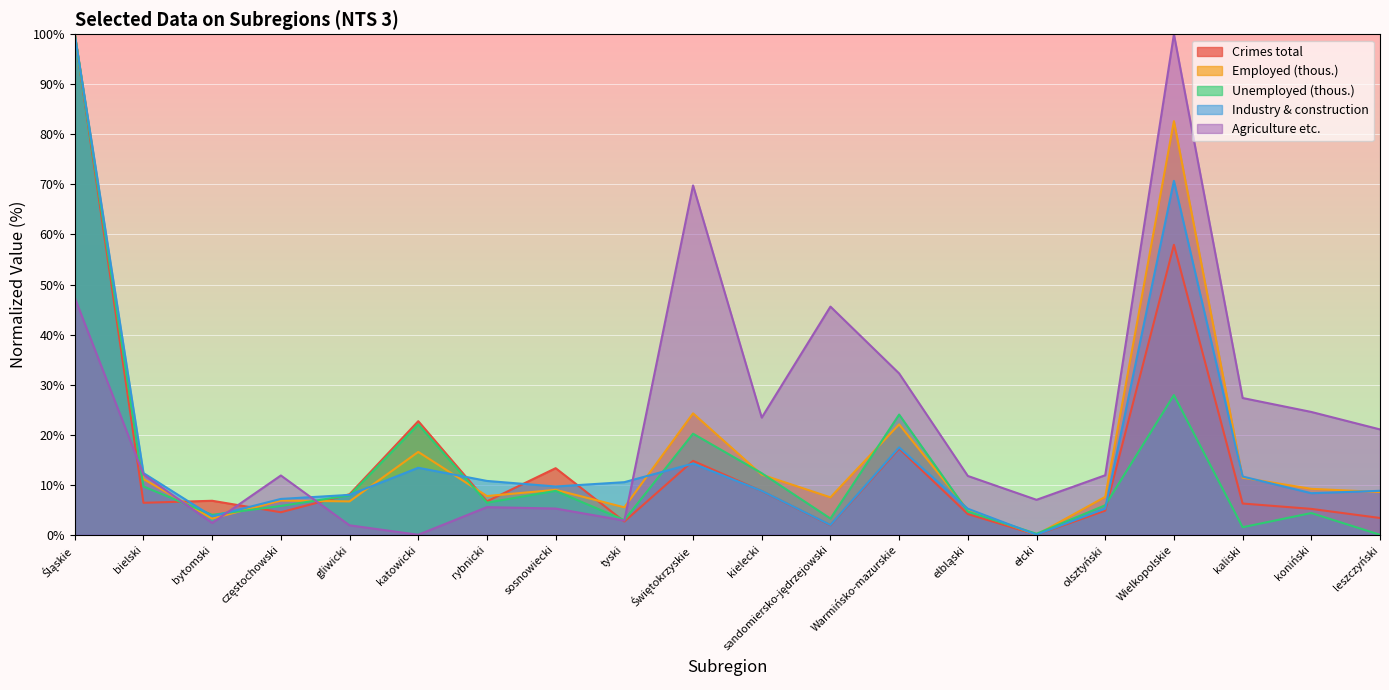

Reading left to right, list all the values displayed in this chart.

Crimes total: 100.0	6.4	6.8	4.5	8.1	22.7	6.7	13.3	2.6	14.8	8.7	1.9	17.2	4.1	0.0	4.8	57.9	6.2	5.2	3.4
Employed (thous.): 100.0	11.1	3.2	6.8	6.7	16.6	7.7	9.0	5.5	24.3	12.0	7.5	22.1	4.9	0.0	7.6	82.6	11.4	9.2	8.5
Unemployed (thous.): 100.0	9.6	4.0	5.8	7.9	22.1	6.4	8.8	2.9	20.2	12.3	3.2	24.0	4.6	0.2	5.9	27.9	1.5	4.3	0.0
Industry & construction: 100.0	12.3	3.7	7.2	8.0	13.4	10.8	9.6	10.5	14.2	8.8	2.0	17.5	5.2	0.0	5.2	70.7	11.6	8.3	8.8
Agriculture etc.: 47.3	12.0	2.4	11.8	1.9	0.0	5.5	5.2	2.8	69.8	23.4	45.6	32.2	11.8	7.0	11.9	100.0	27.3	24.5	21.0